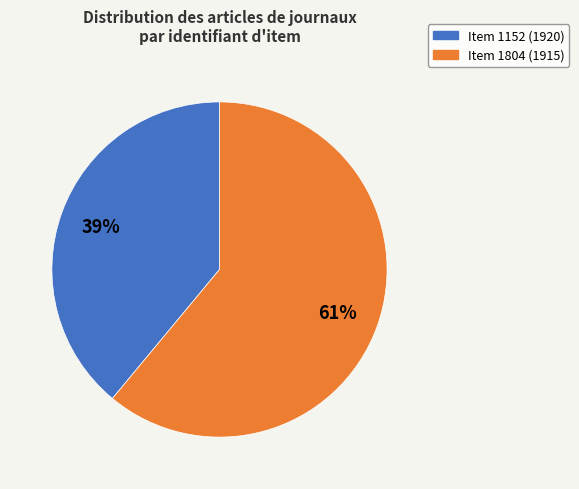

Which has a higher value, Item 1804 (1915) or Item 1152 (1920)?

Item 1804 (1915)